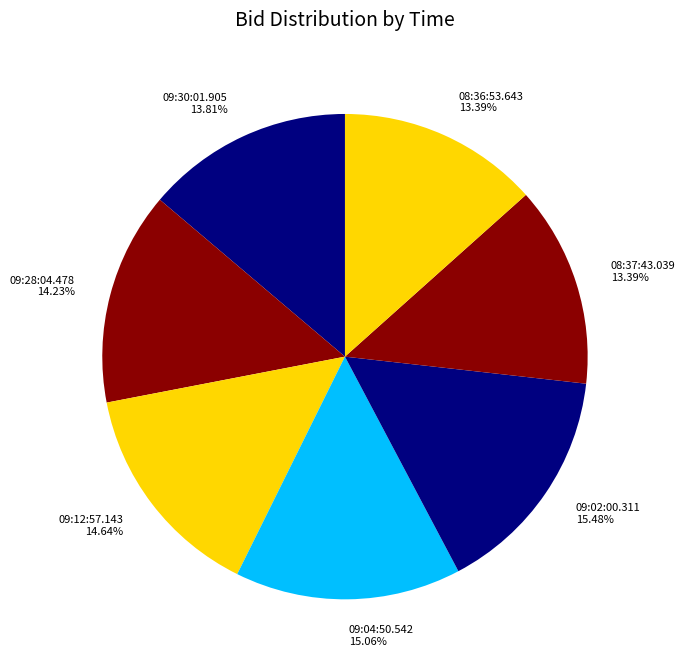

To the nearest percent, what portion does 08:37:43.039 represent?

13%